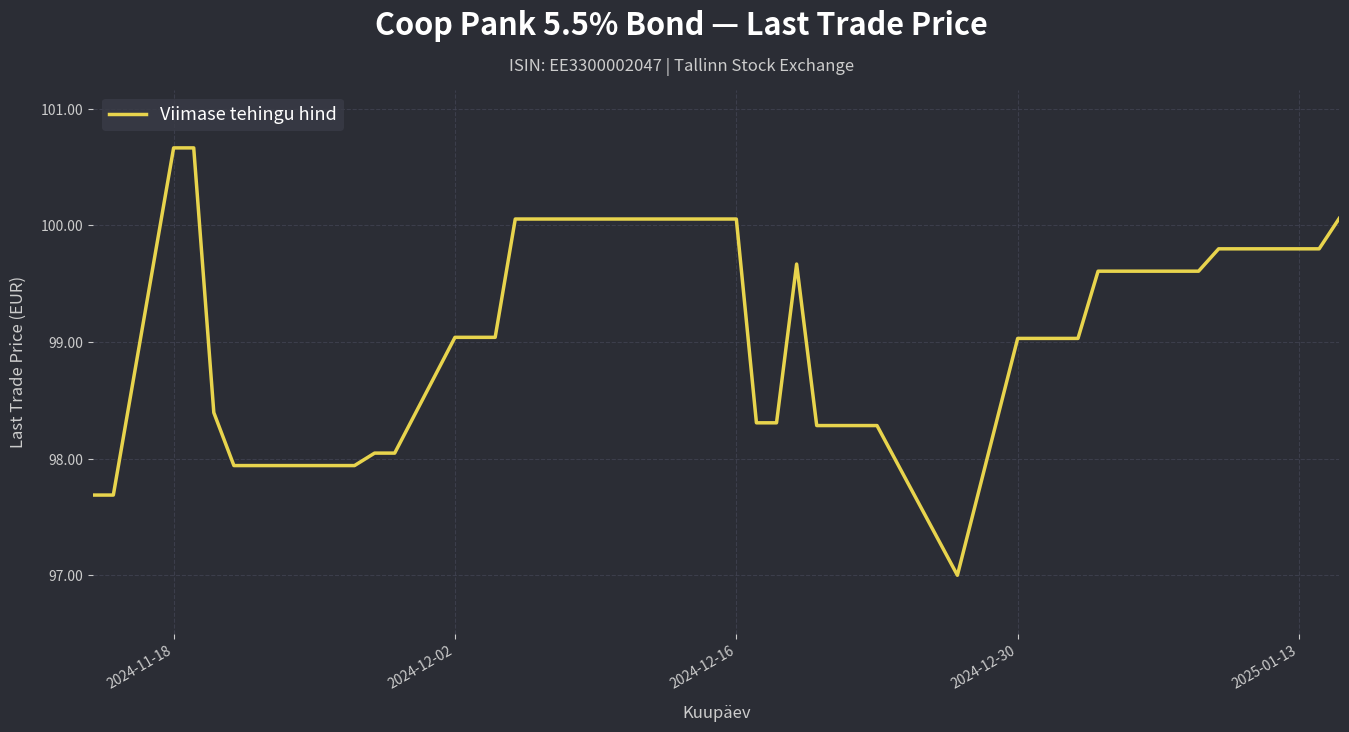

What is the minimum value shown in the chart?

97.0